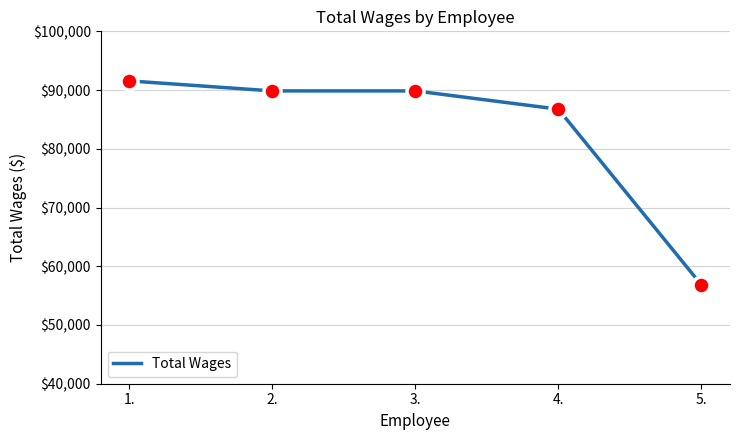

Approximately how many times larger is the value at 1. compared to 2.?

1.0